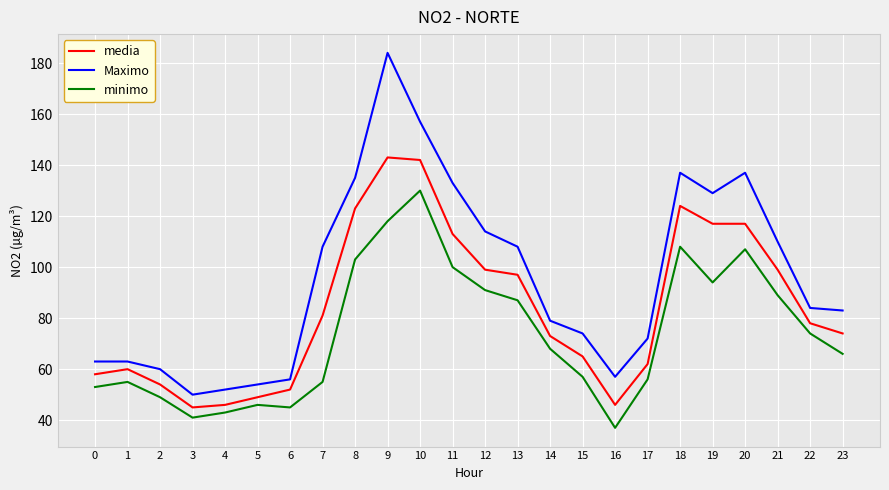

What is the minimum value for media?

45